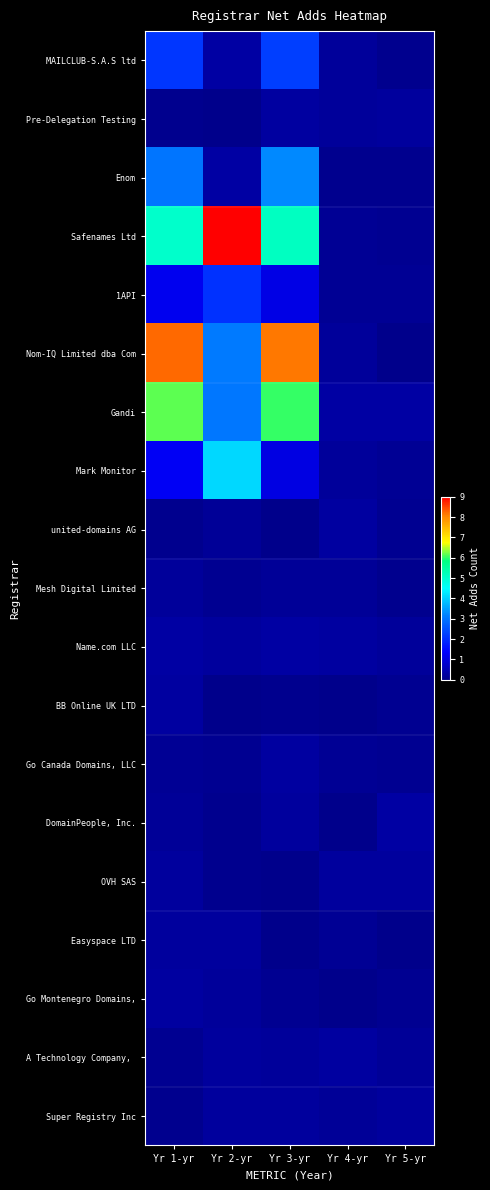

Which label corresponds to the smallest value in the chart?

Yr 3-yr